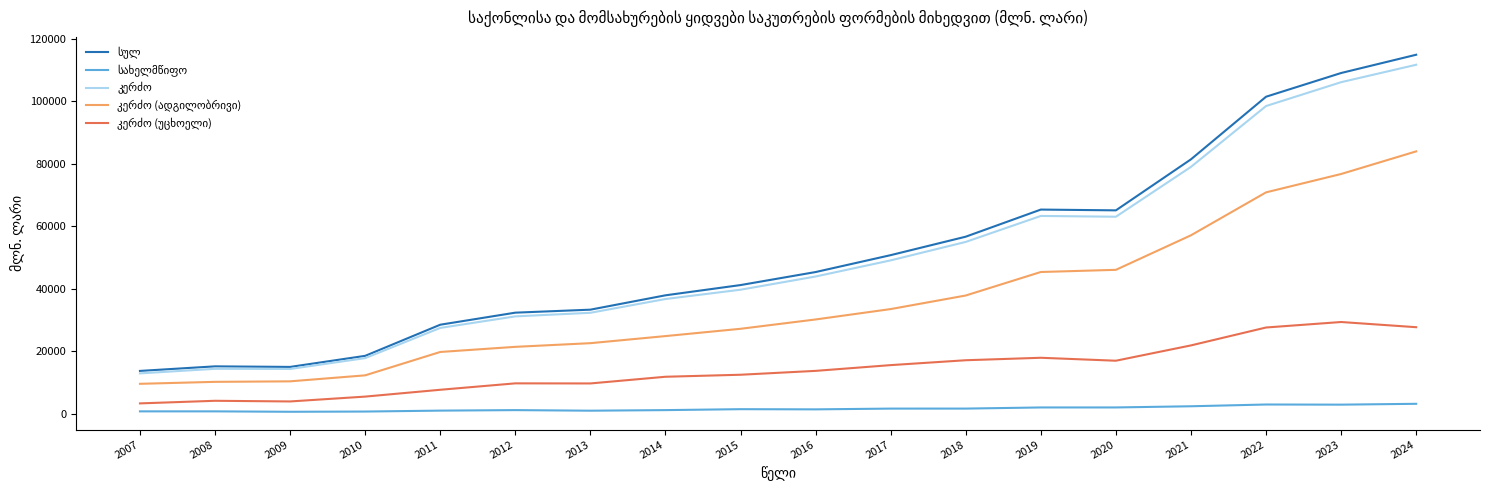

At which category is the sum across all series the highest?

2024